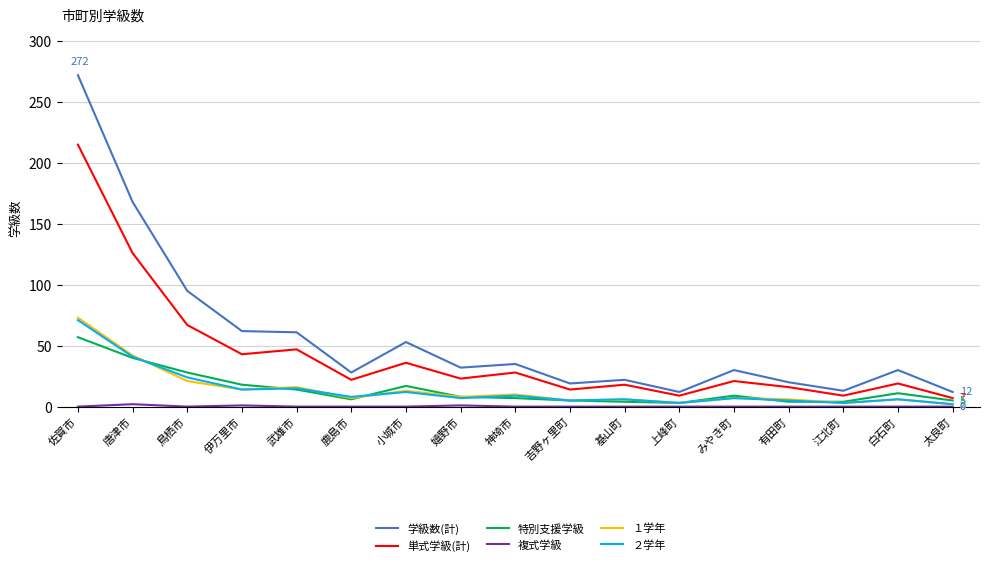

Is this an area chart (filled region under the line)?

No